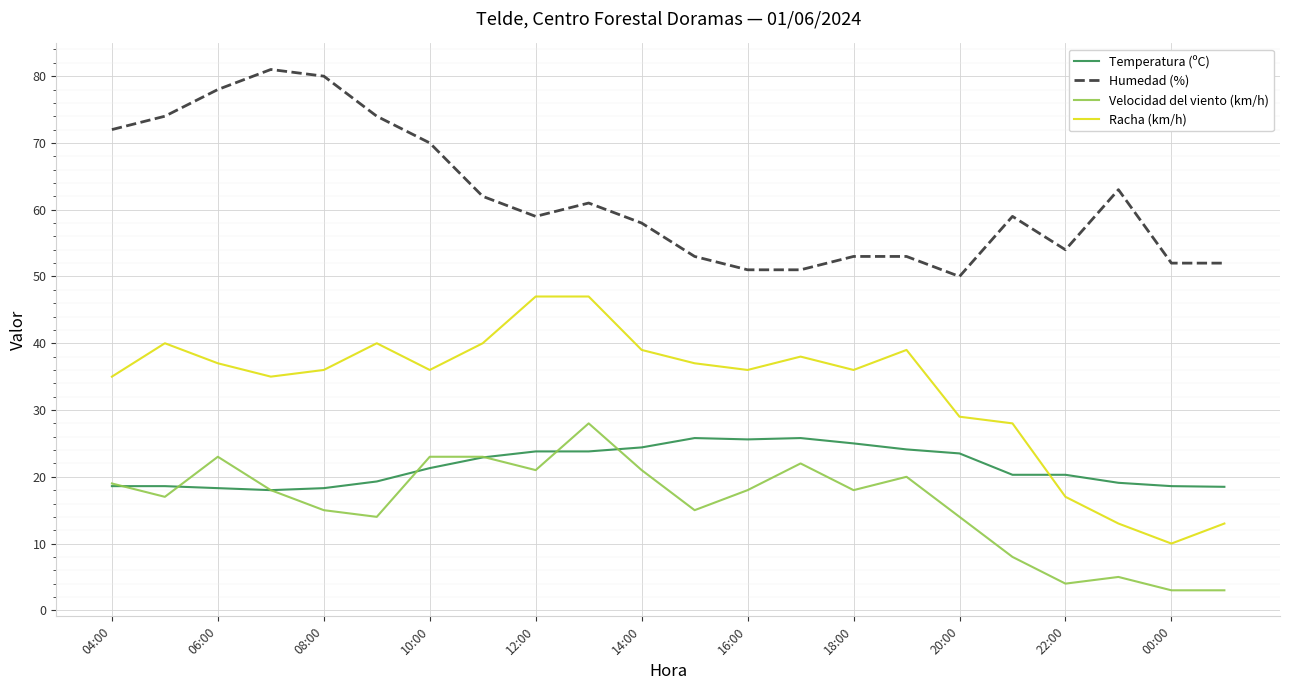

After their last crossing, which series has the higher values: Temperatura (ºC) or Velocidad del viento (km/h)?

Temperatura (ºC)